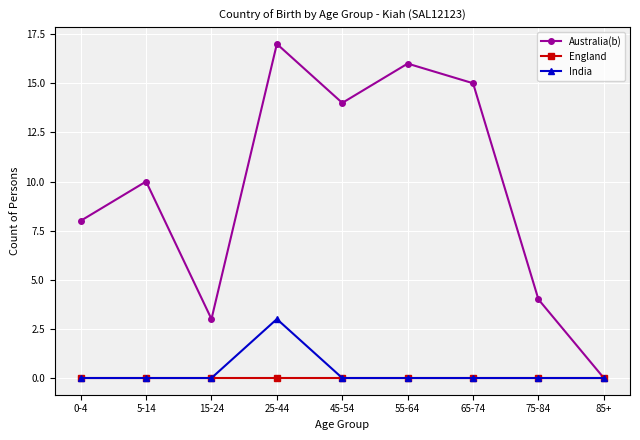

Which series changed the most between 55-64 and 75-84?

Australia(b)